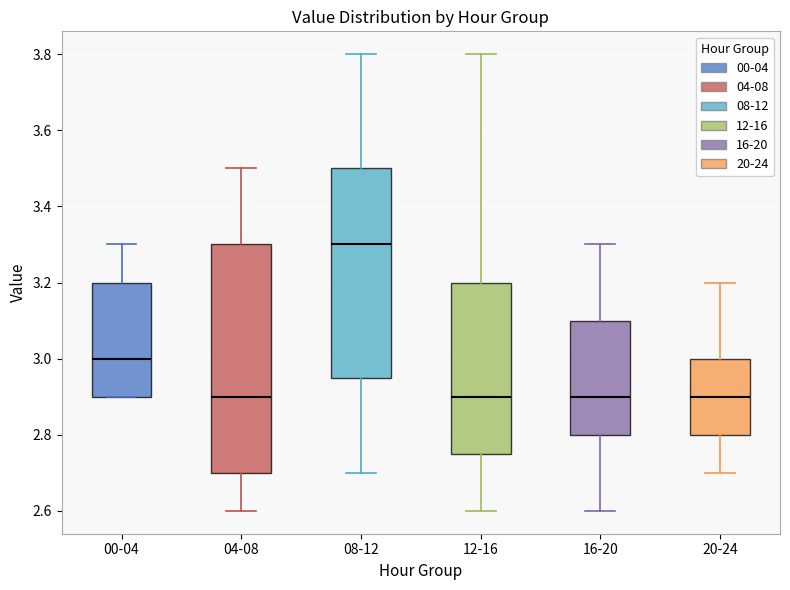

Reading left to right, read every box against the y-axis: the position of its median line, the range the box covers, and the ends of its whiskers. The values are not printed on the chart, so give them approximately, as read against the axis.

00-04: median 3.00, box 2.90 to 3.20, whiskers 2.90 to 3.30
04-08: median 2.90, box 2.70 to 3.30, whiskers 2.60 to 3.50
08-12: median 3.30, box 2.96 to 3.50, whiskers 2.70 to 3.80
12-16: median 2.90, box 2.76 to 3.20, whiskers 2.60 to 3.80
16-20: median 2.90, box 2.80 to 3.10, whiskers 2.60 to 3.30
20-24: median 2.90, box 2.80 to 3.00, whiskers 2.70 to 3.20